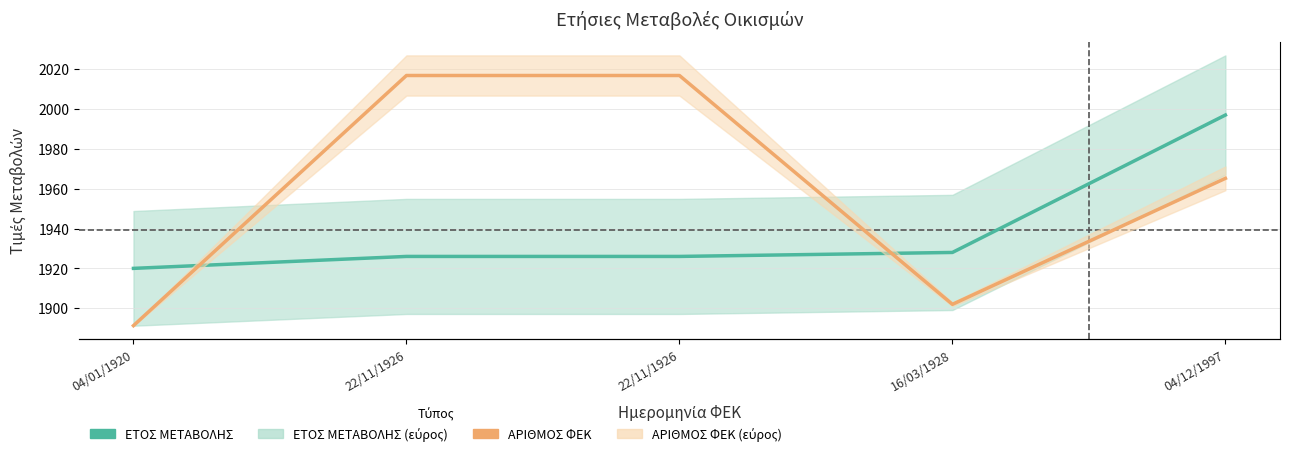

Which category has the lowest value in the ΑΡΙΘΜΟΣ ΦΕΚ series?

04/01/1920